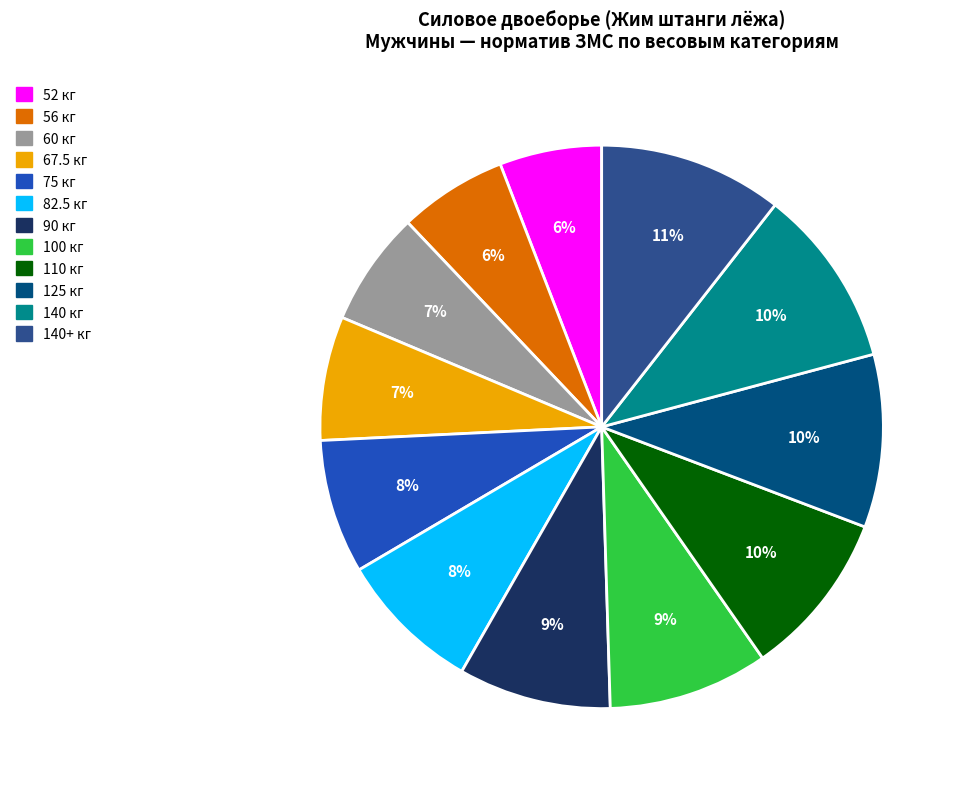

Is there any slice that represents more than half of the pie?

No